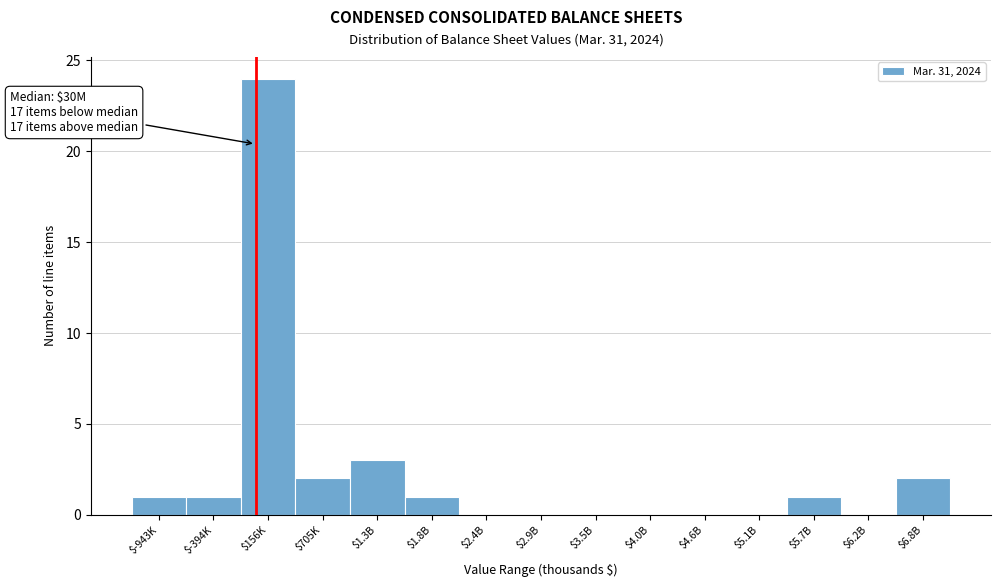

At which category does the chart reach its peak across all series?

$156K